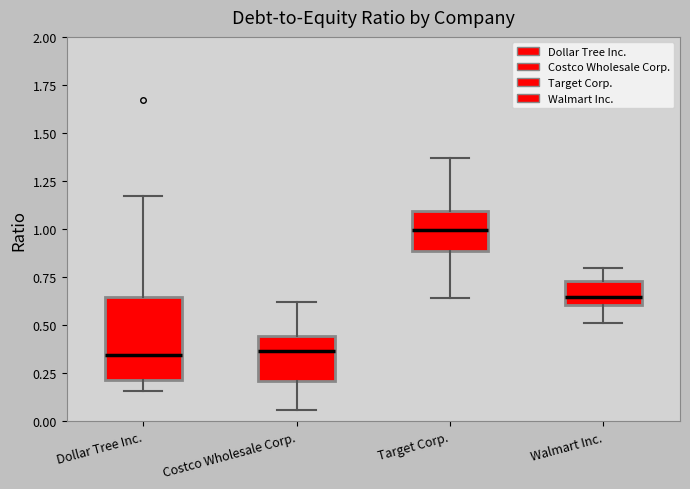

Reading left to right, read every box against the y-axis: the position of its median line, the range the box covers, and the ends of its whiskers. The values are not printed on the chart, so give them approximately, as read against the axis.

Dollar Tree Inc.: median 0.35, box 0.20 to 0.65, whiskers 0.15 to 1.15
Costco Wholesale Corp.: median 0.35, box 0.20 to 0.45, whiskers 0.05 to 0.60
Target Corp.: median 1.00, box 0.90 to 1.10, whiskers 0.65 to 1.35
Walmart Inc.: median 0.65, box 0.60 to 0.75, whiskers 0.50 to 0.80